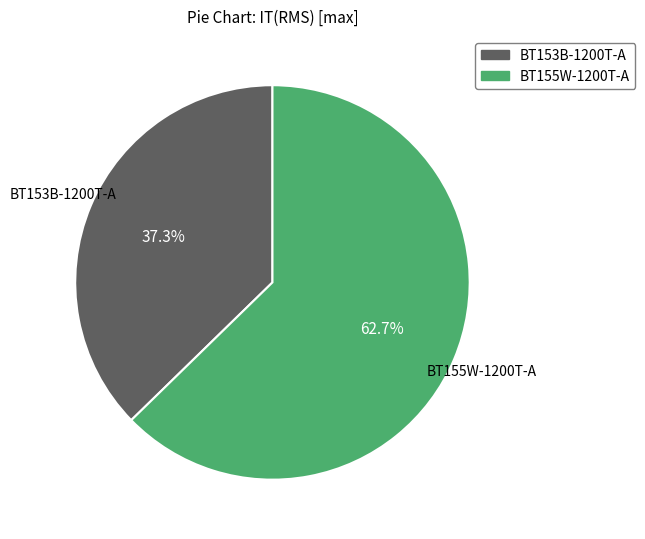

Combined, what portion of the pie is BT155W-1200T-A and BT153B-1200T-A?

100.0%